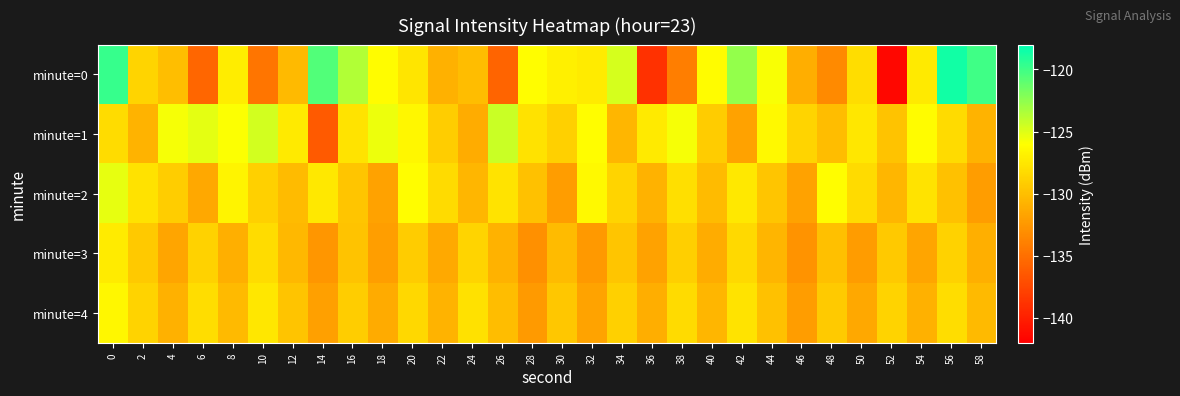

Which label corresponds to the largest value in the chart?

56